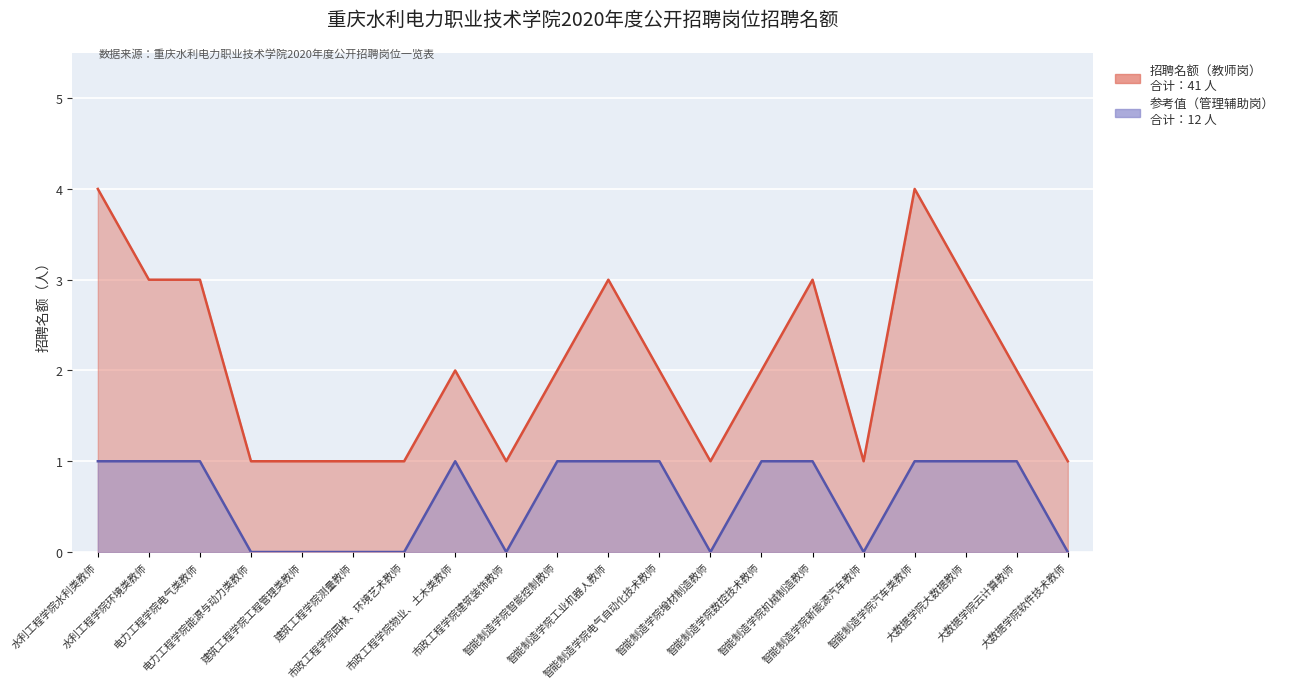

What is the difference between the highest and lowest values at 市政工程学院建筑装饰教师?

1